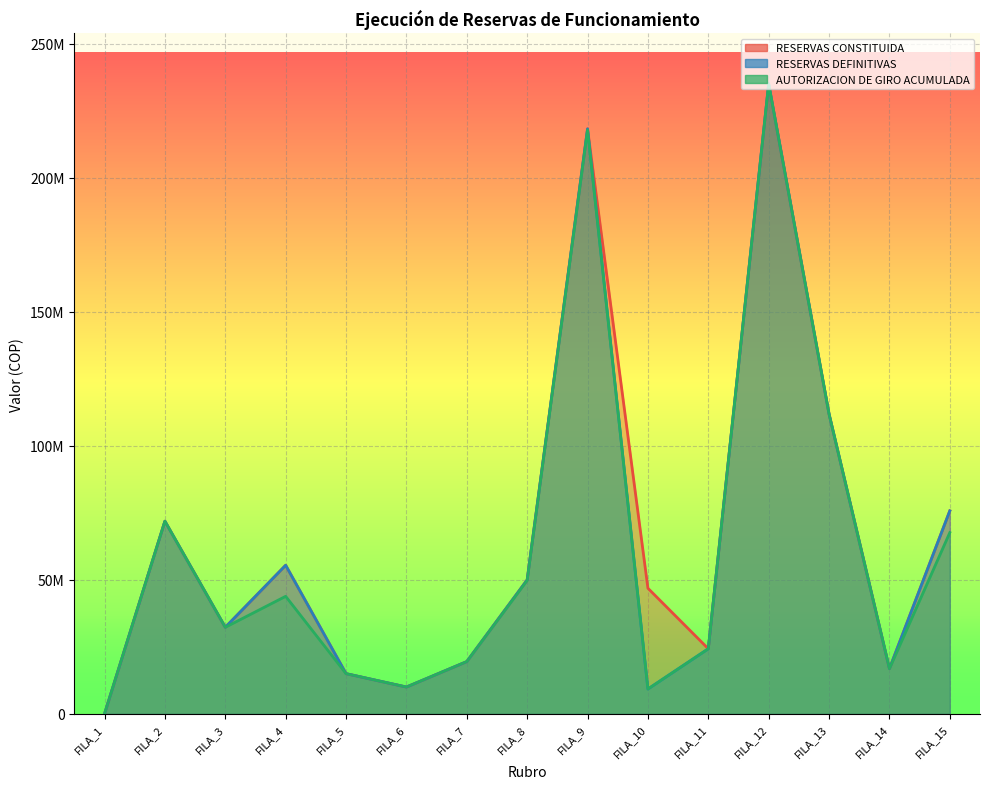

True or false: RESERVAS DEFINITIVAS and RESERVAS CONSTITUIDA intersect in this chart.

False